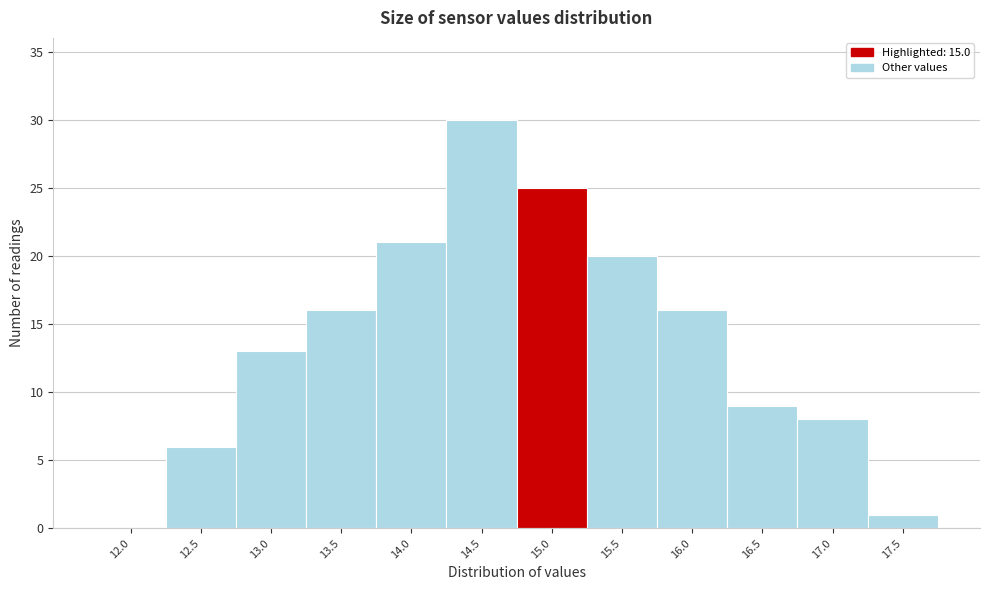

Reading left to right, list all the values displayed in this chart.

12.0=0	12.5=6	13.0=13	13.5=16	14.0=21	14.5=30	15.0=25	15.5=20	16.0=16	16.5=9	17.0=8	17.5=1